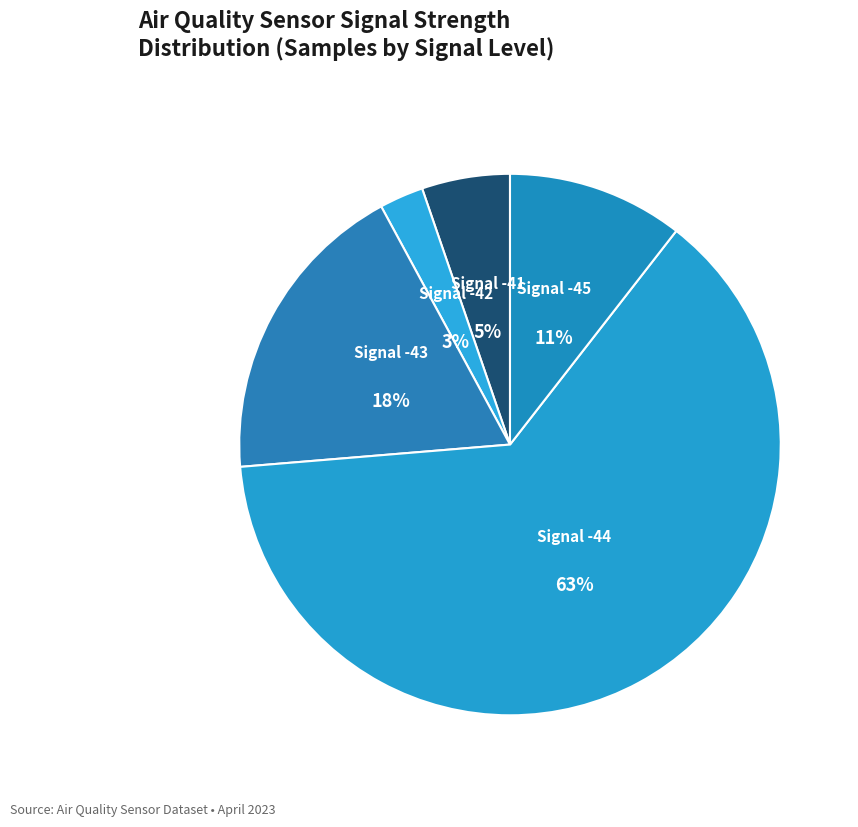

How many slices are in this pie chart?

5